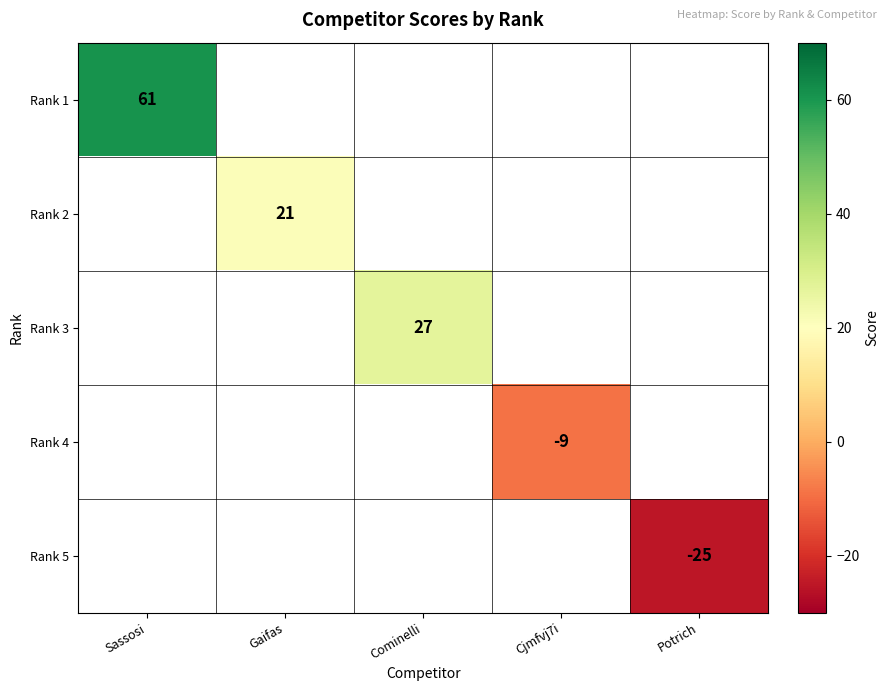

At how many categories does at least one series exceed 21?

2